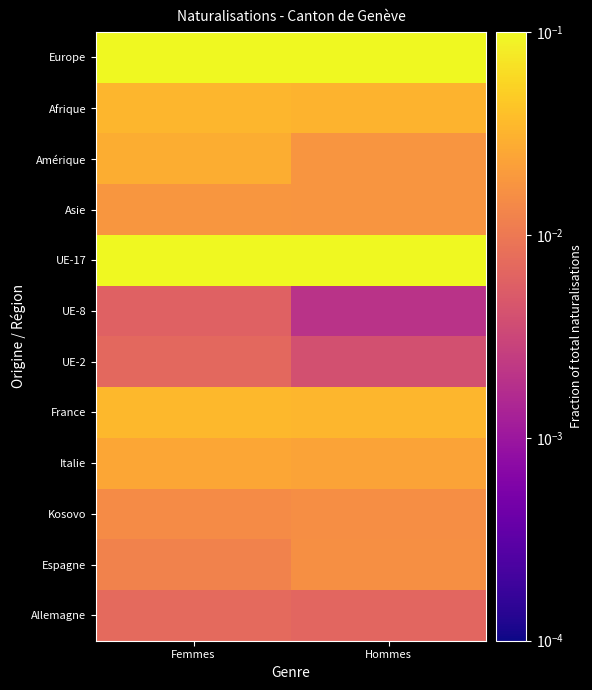

What is the total value across all series at Femmes?

0.5